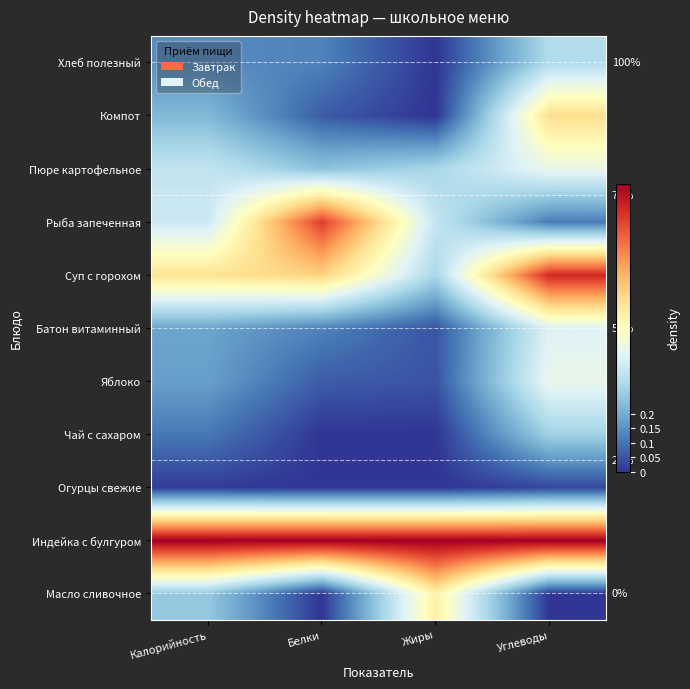

Rank the categories by Рыба запеченная value from highest to lowest.

Белки, Калорийность, Жиры, Углеводы